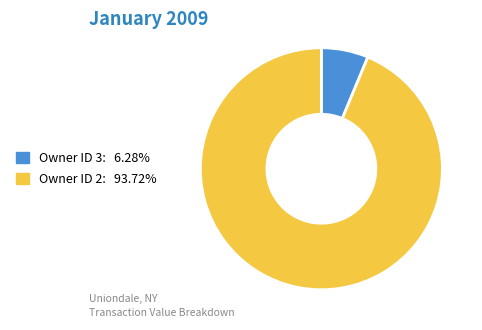

Does any single category account for the majority?

Yes